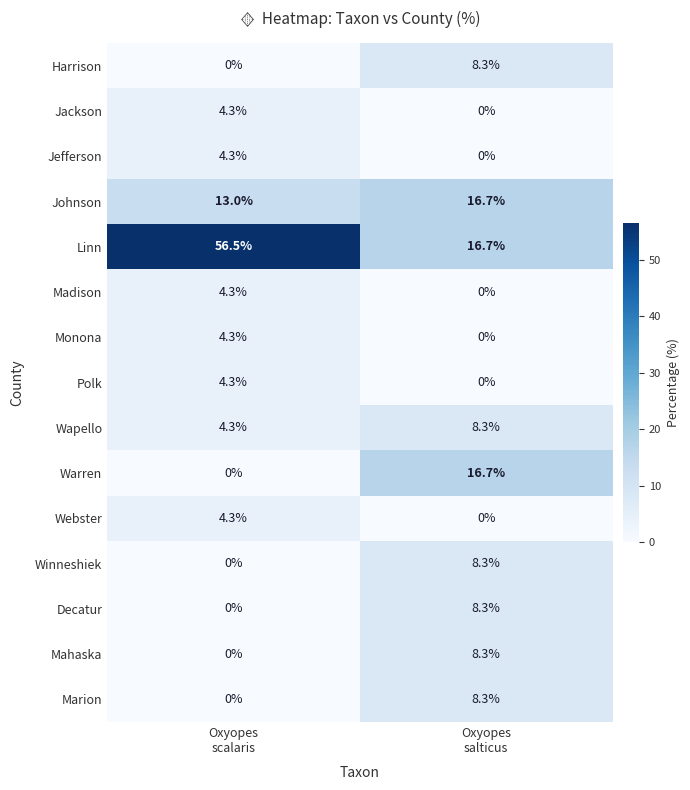

Which series has the largest total across all categories?

Linn